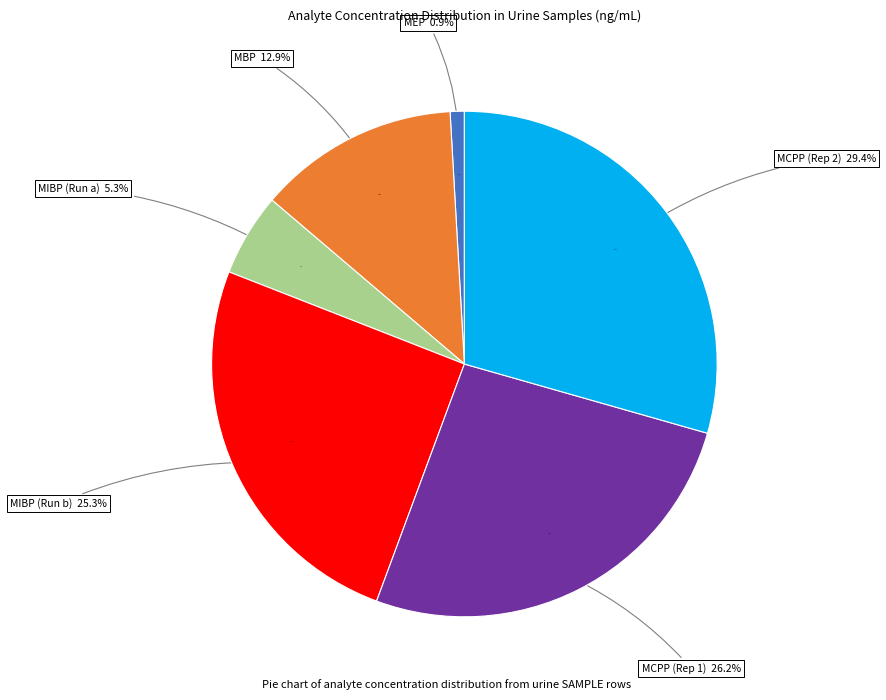

How many segments does this pie chart have?

6